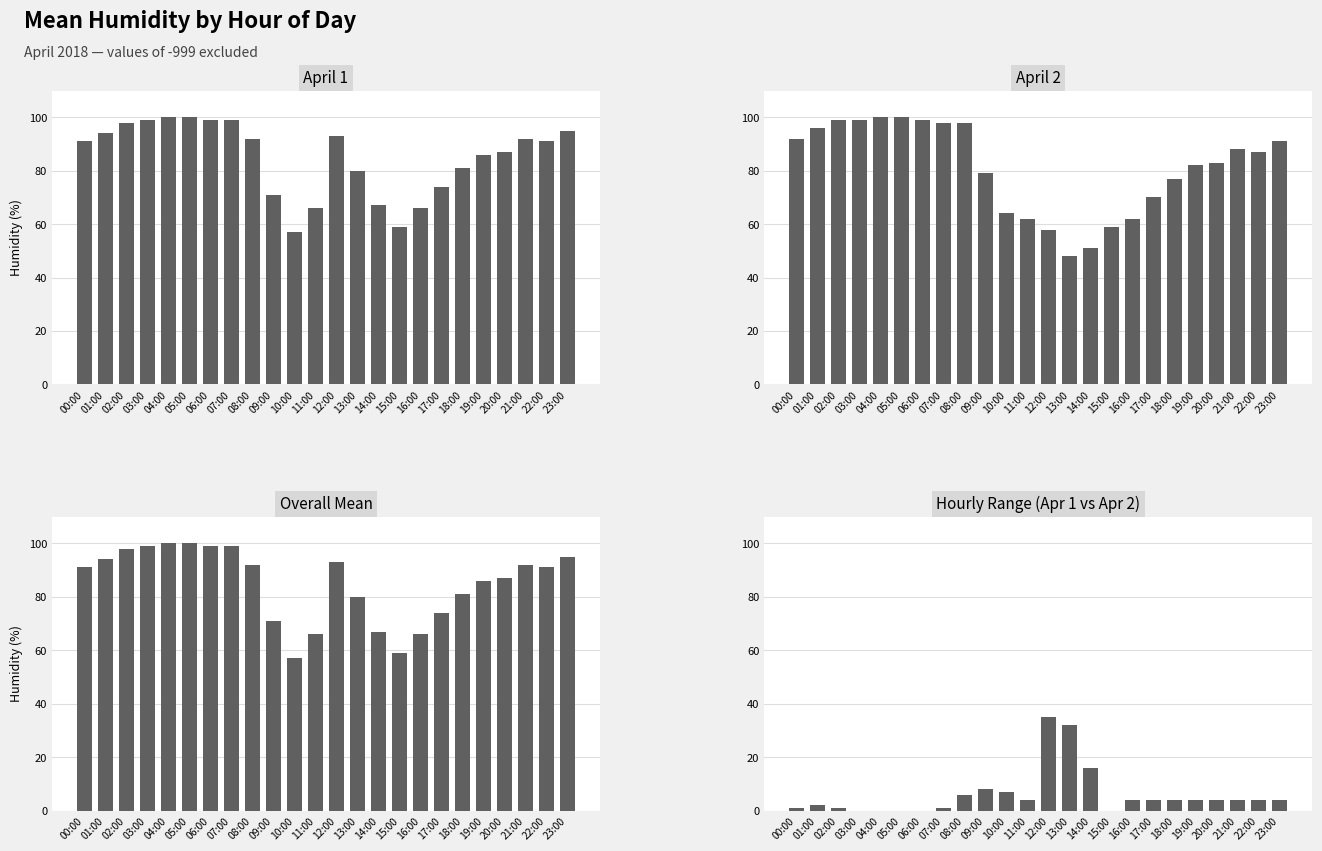

Reading right to left, transcribe all the data shown in this chart.

April 1: 23:00=95	22:00=91	21:00=92	20:00=87	19:00=86	18:00=81	17:00=74	16:00=66	15:00=59	14:00=67	13:00=80	12:00=93	11:00=66	10:00=57	09:00=71	08:00=92	07:00=99	06:00=99	05:00=100	04:00=100	03:00=99	02:00=98	01:00=94	00:00=91
April 2: 23:00=91	22:00=87	21:00=88	20:00=83	19:00=82	18:00=77	17:00=70	16:00=62	15:00=59	14:00=51	13:00=48	12:00=58	11:00=62	10:00=64	09:00=79	08:00=98	07:00=98	06:00=99	05:00=100	04:00=100	03:00=99	02:00=99	01:00=96	00:00=92
Overall Mean: 23:00=95	22:00=91	21:00=92	20:00=87	19:00=86	18:00=81	17:00=74	16:00=66	15:00=59	14:00=67	13:00=80	12:00=93	11:00=66	10:00=57	09:00=71	08:00=92	07:00=99	06:00=99	05:00=100	04:00=100	03:00=99	02:00=98	01:00=94	00:00=91
Hourly Range (Apr 1 vs Apr 2): 23:00=4	22:00=4	21:00=4	20:00=4	19:00=4	18:00=4	17:00=4	16:00=4	15:00=0	14:00=16	13:00=32	12:00=35	11:00=4	10:00=7	09:00=8	08:00=6	07:00=1	06:00=0	05:00=0	04:00=0	03:00=0	02:00=1	01:00=2	00:00=1